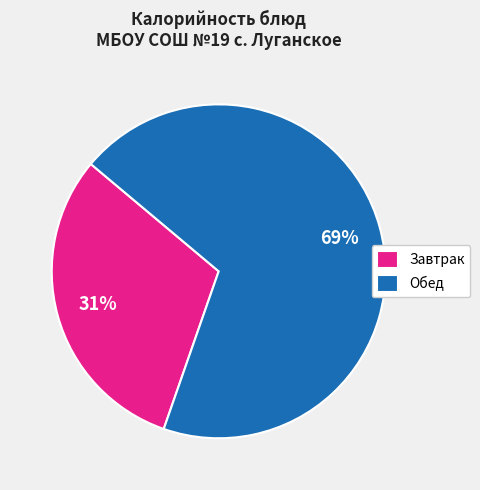

What is the ratio of the value at Обед to the value at Завтрак?

2.2